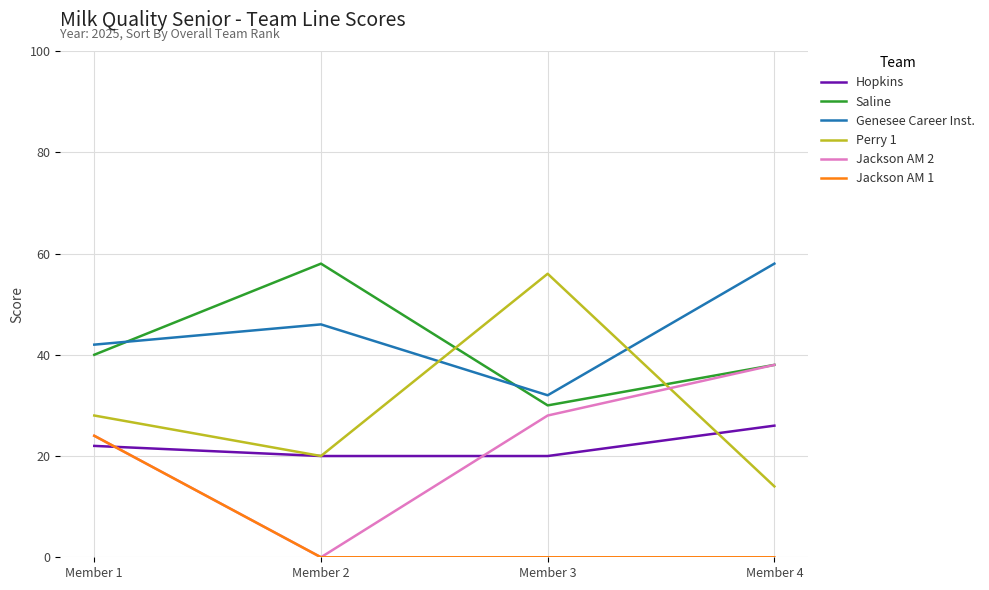

Count the Jackson AM 1 values in the range 0 to 24.

4